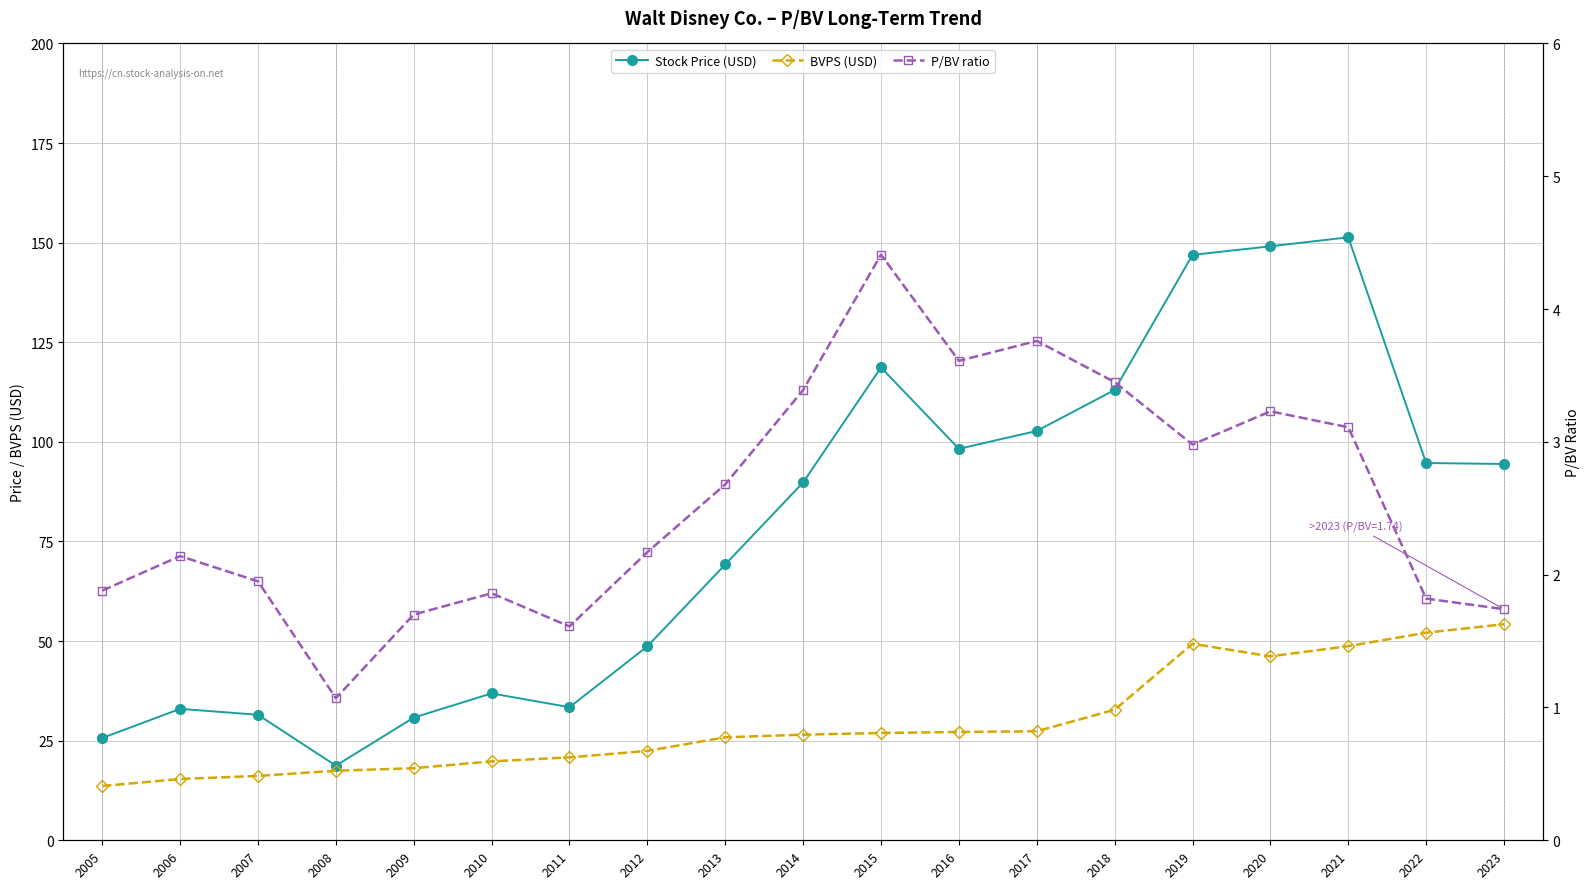

At which category does Stock Price (USD) reach its first local valley?

2008